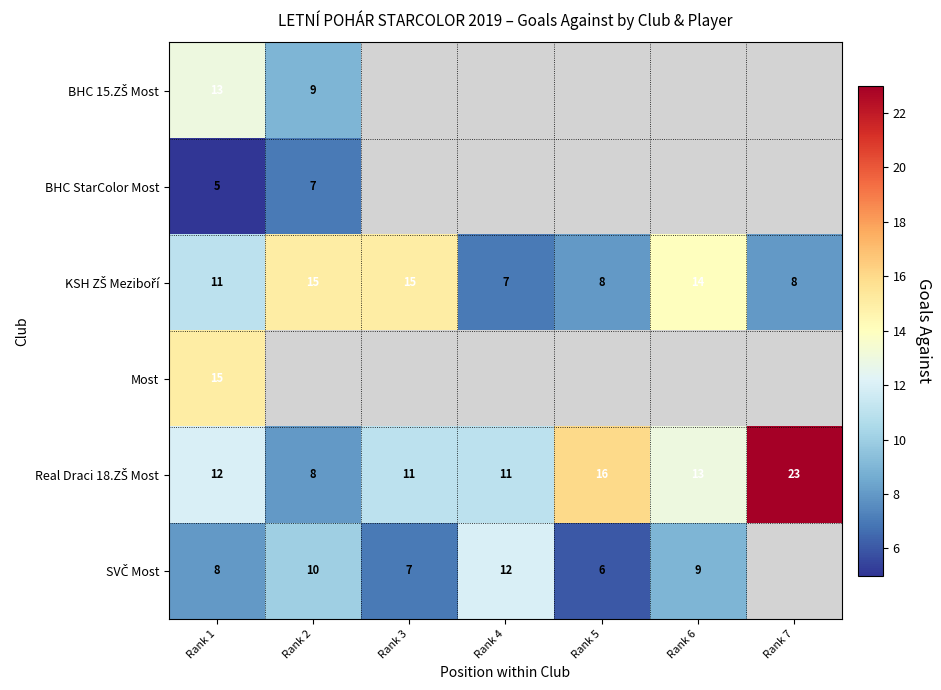

What is the highest value of the KSH ZŠ Meziboří series?

15.0